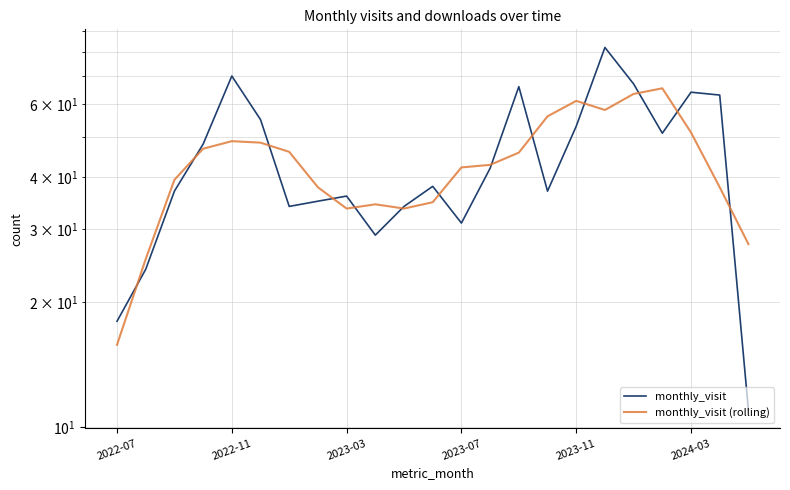

At 15, list the series in order from smallest to largest.

monthly_visit, monthly_visit (rolling)